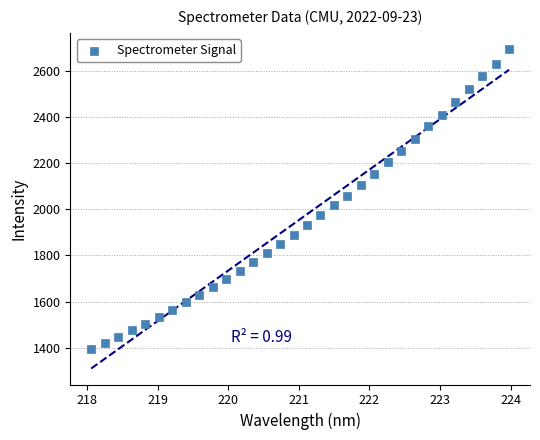

What is the range of X values (max minus min)?

5.9